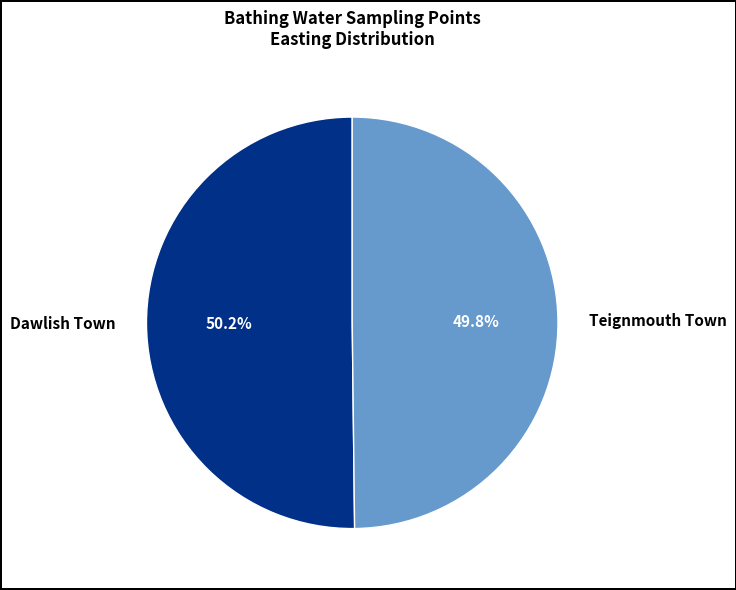

Approximately how many times larger is the value at Teignmouth Town compared to Dawlish Town?

1.0